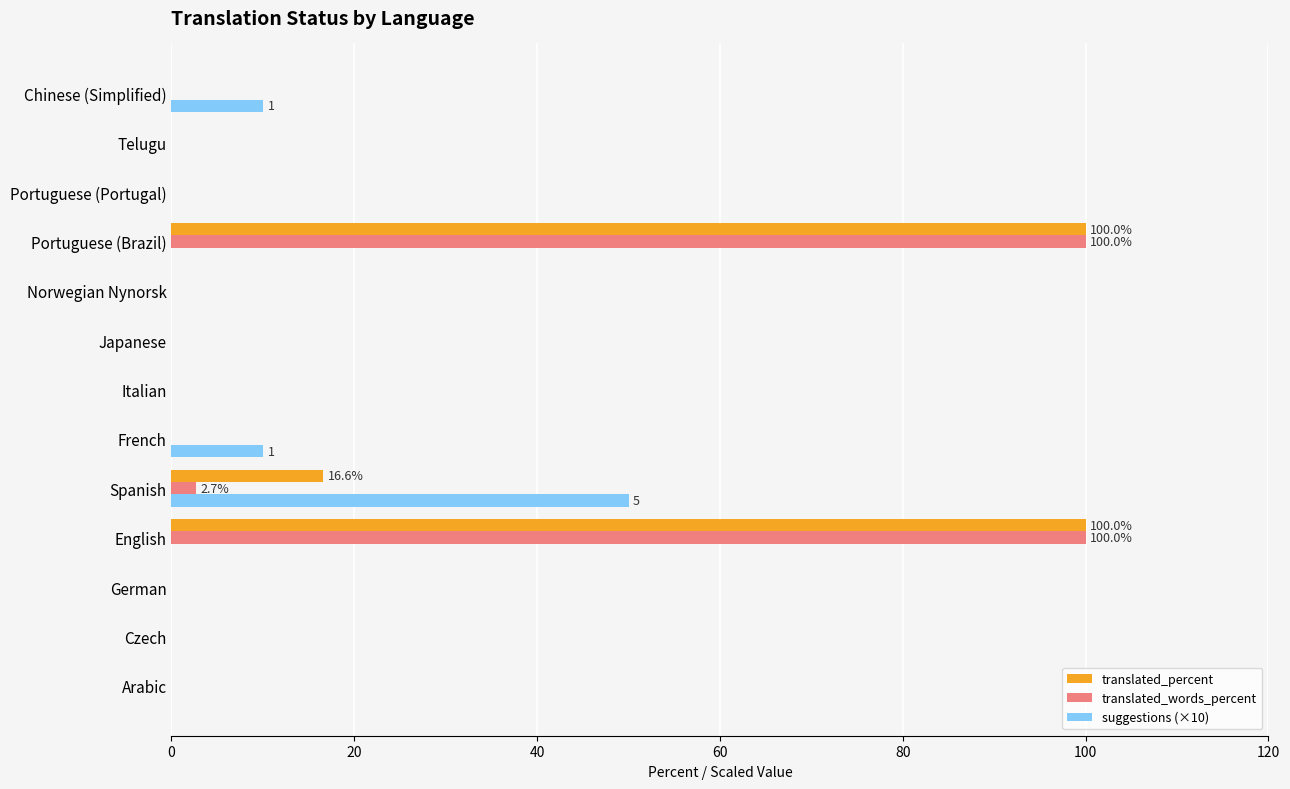

What is the total value across all series at Portuguese (Brazil)?

200.0